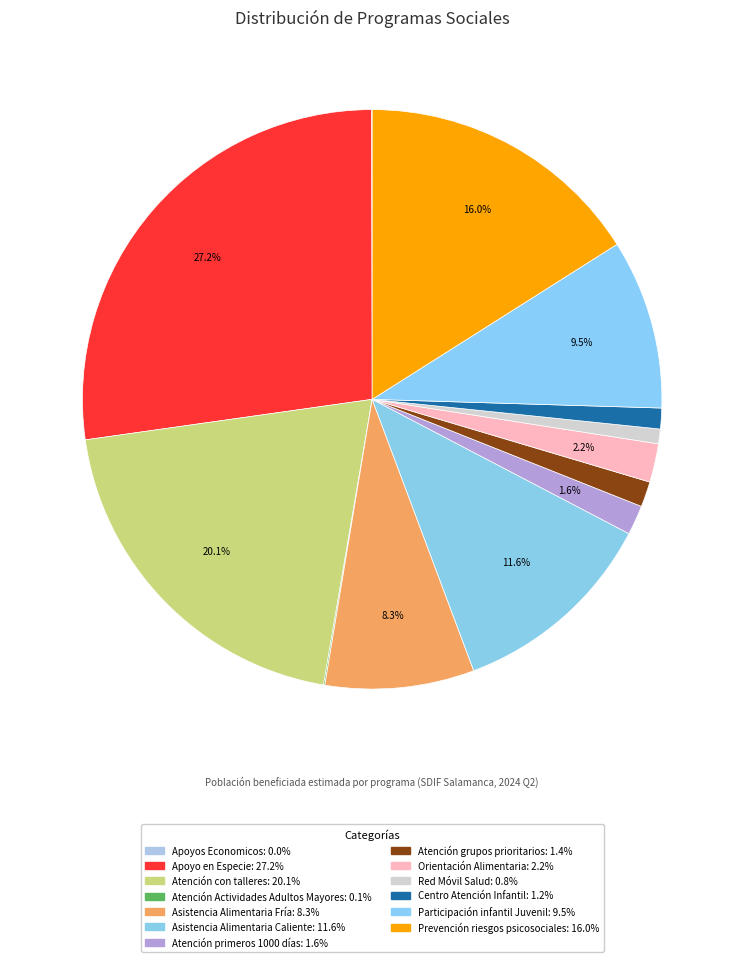

What is the smallest slice in the pie chart?

Apoyos Economicos